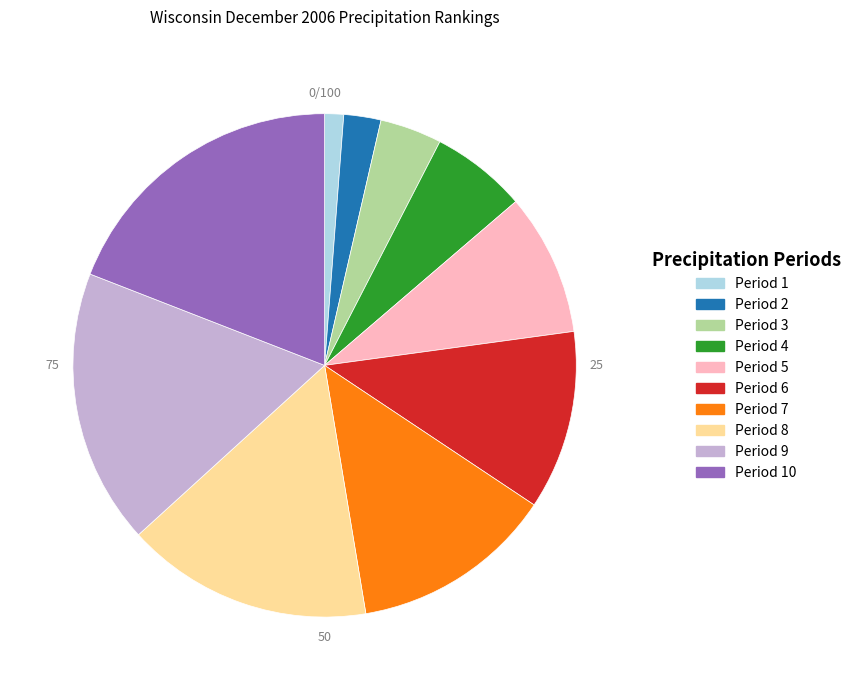

Count the number of slices in the pie.

10